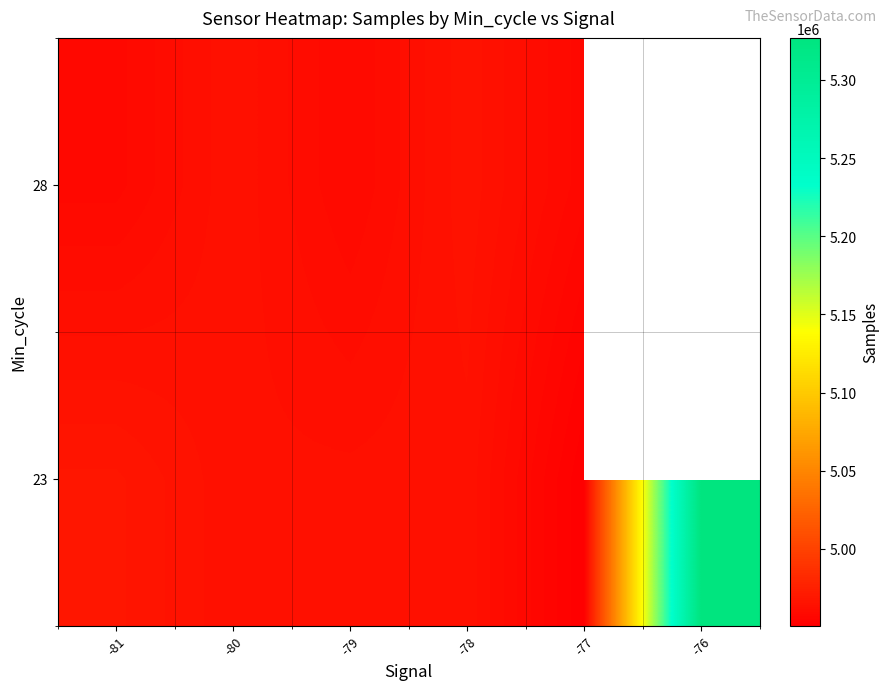

Which label corresponds to the largest value in the chart?

-76